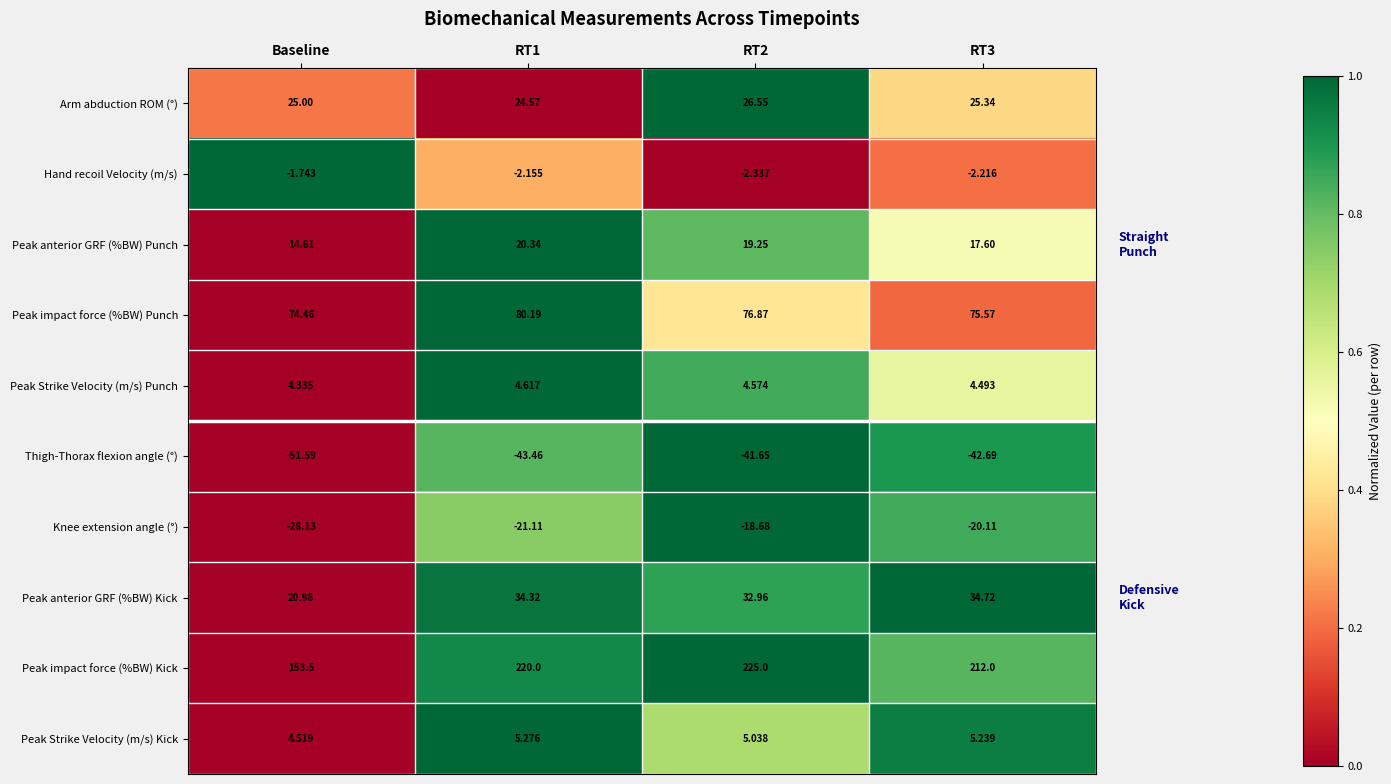

Which category has the lowest value across all series?

Baseline